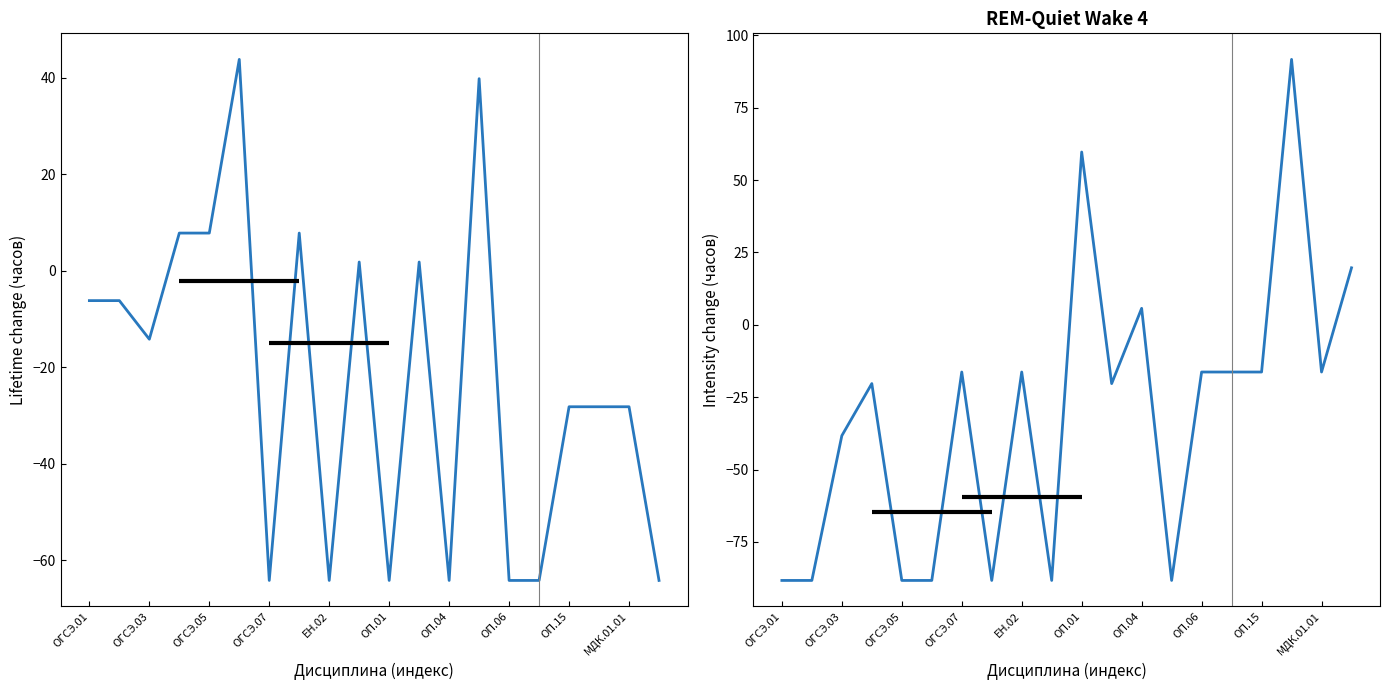

What is the spread (max minus min) of values at ОП.15?

11.8